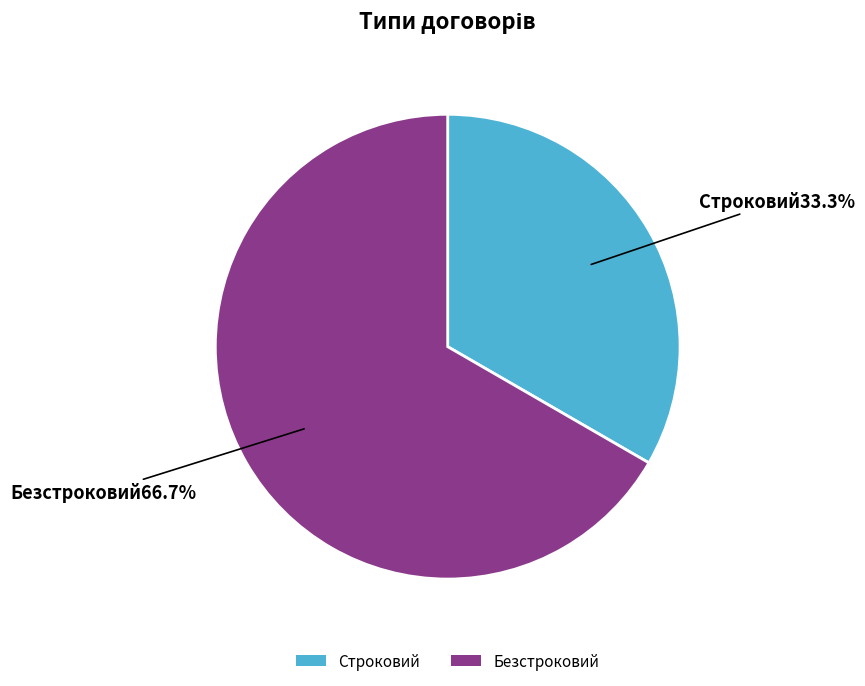

To the nearest percent, what is the average slice percentage?

50%